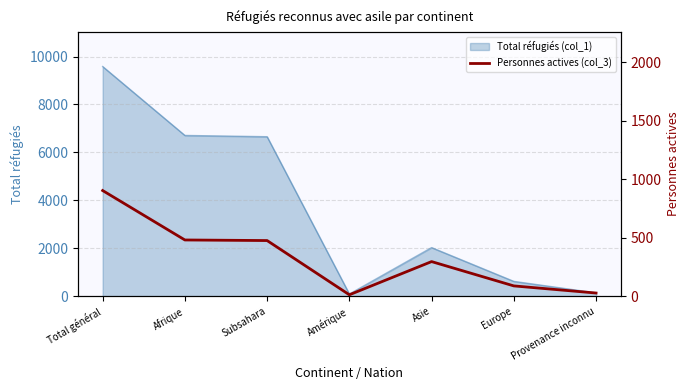

Reading left to right, extract all data points from this chart.

904	481	476	12	296	88	27